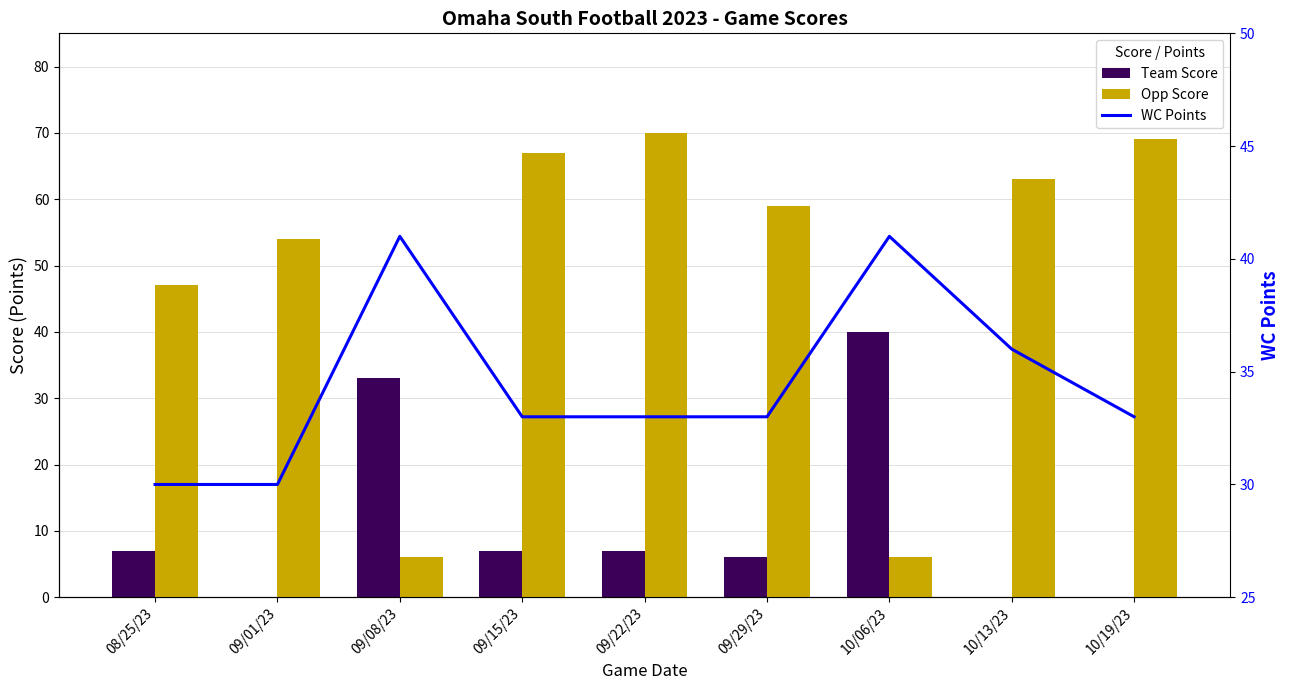

What position from the right is 09/15/23?

6